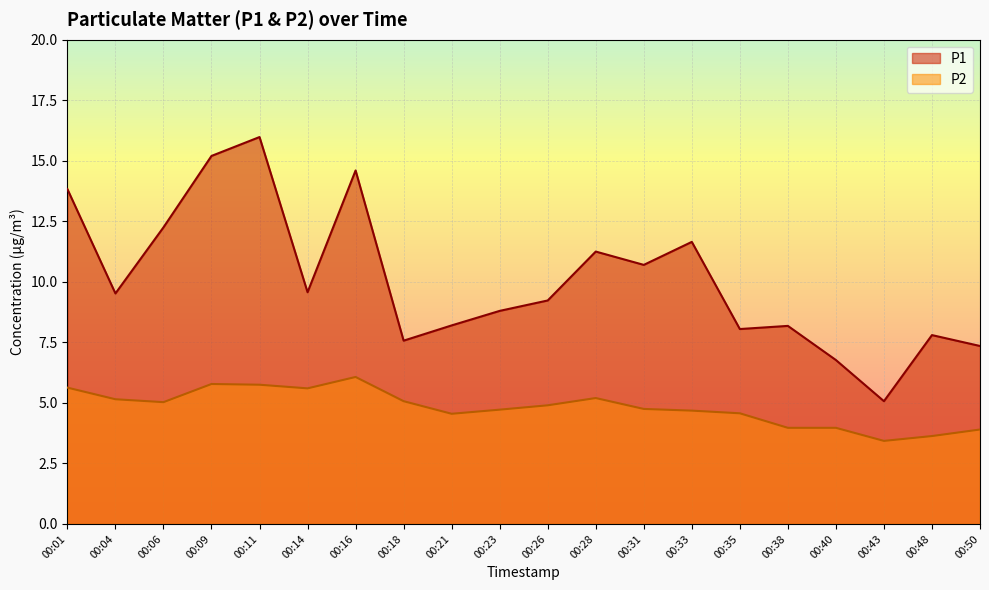

Which has a higher value, 00:21 or 00:26?

00:26